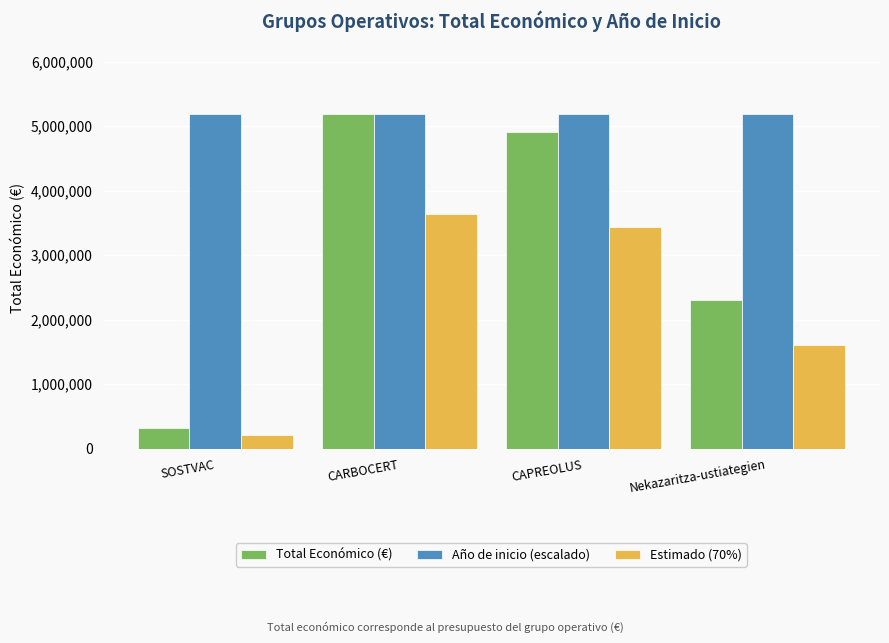

Reading left to right, list all the values displayed in this chart.

Total Económico (€): 311553.0	5187255.0	4902645.0	2296067.0
Año de inicio (escalado): 5182119.1	5182119.1	5182119.1	5182119.1
Estimado (70%): 218087.1	3631078.5	3431851.5	1607246.9